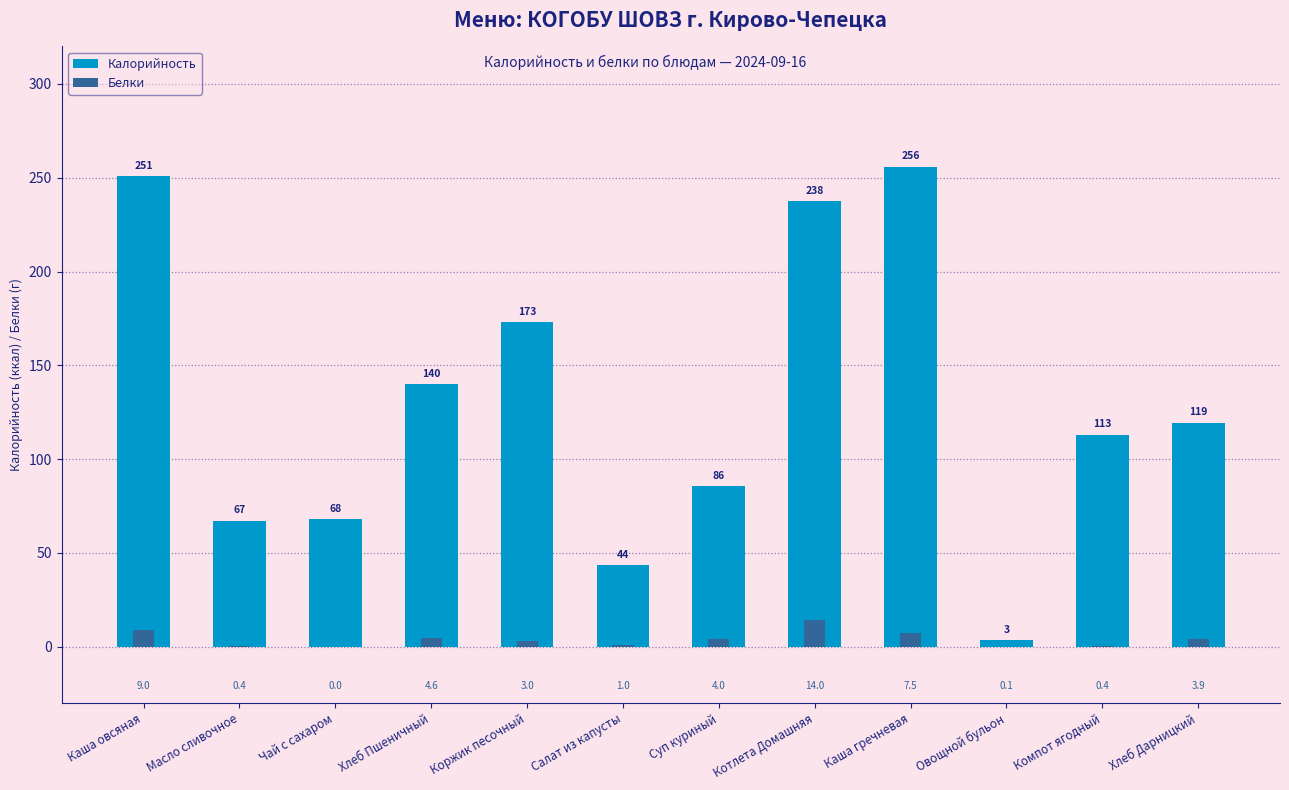

What is the label of the 7th bar from the left?

Суп куриный